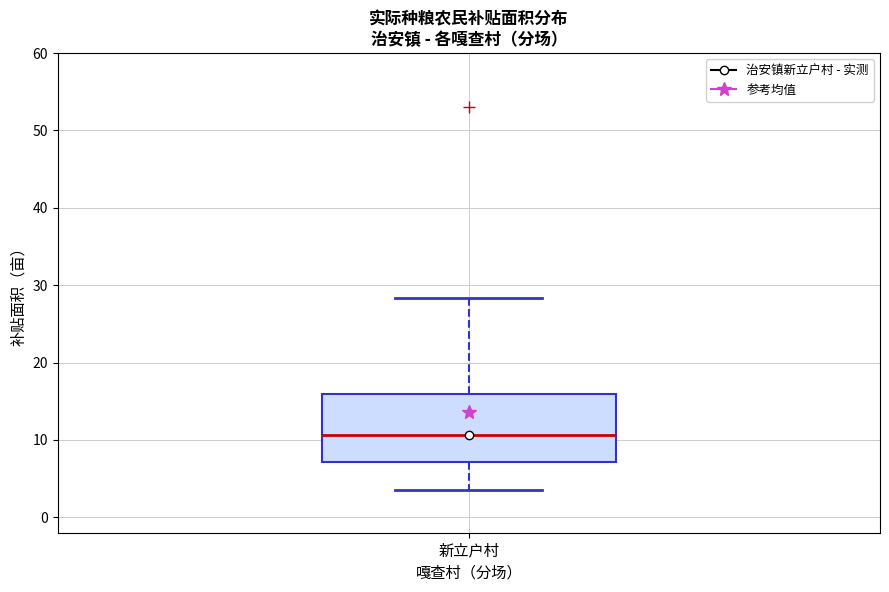

Read this box plot against the y-axis: the position of the median line, the range covered by the box, and the ends of both whiskers. The values are not printed on the chart, so give them approximately, as read against the axis.

median 11, box 7 to 16, whiskers 4 to 28